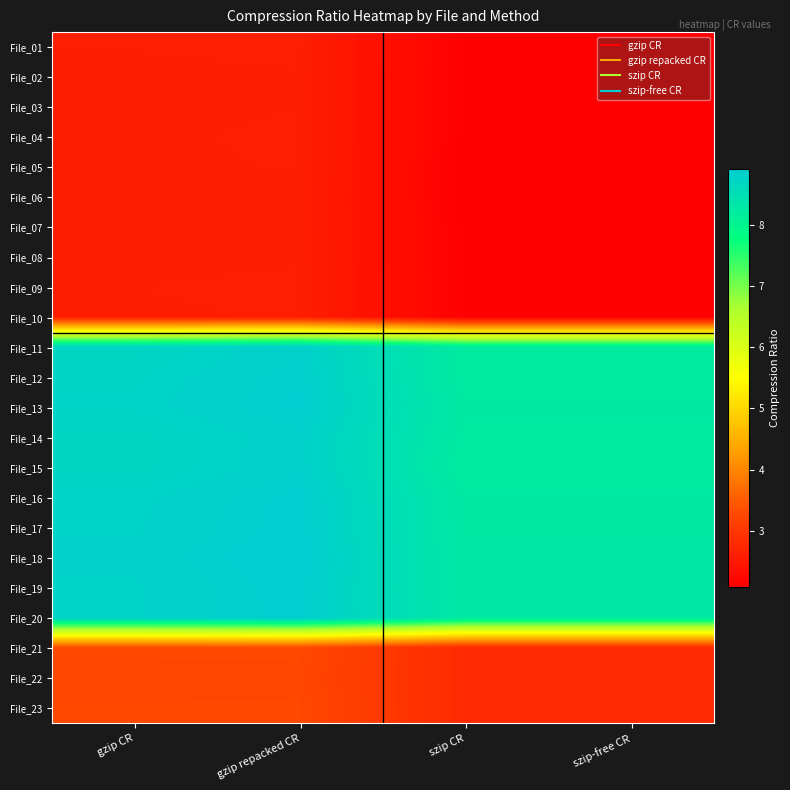

What is the smallest value displayed?

2.1